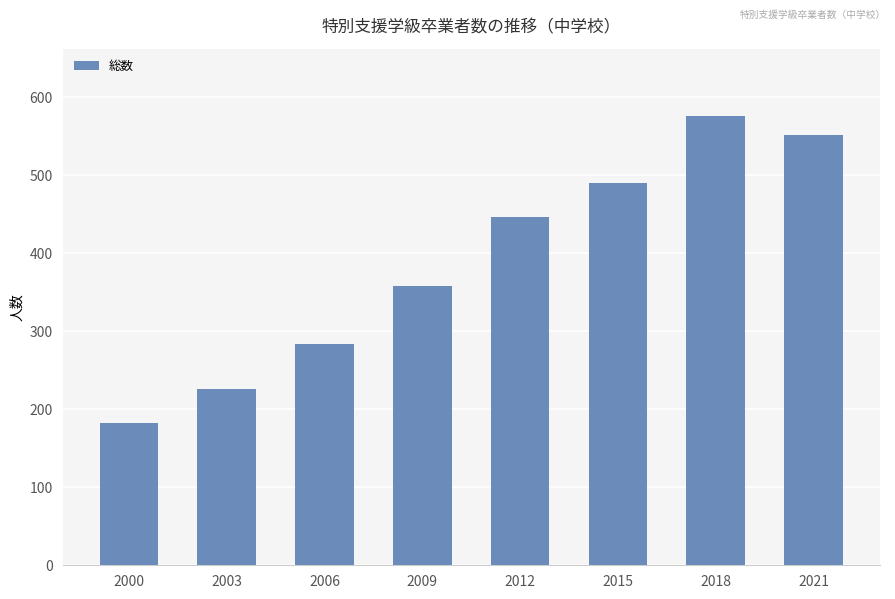

What is the ratio of the value at 2003 to the value at 2012?

0.5